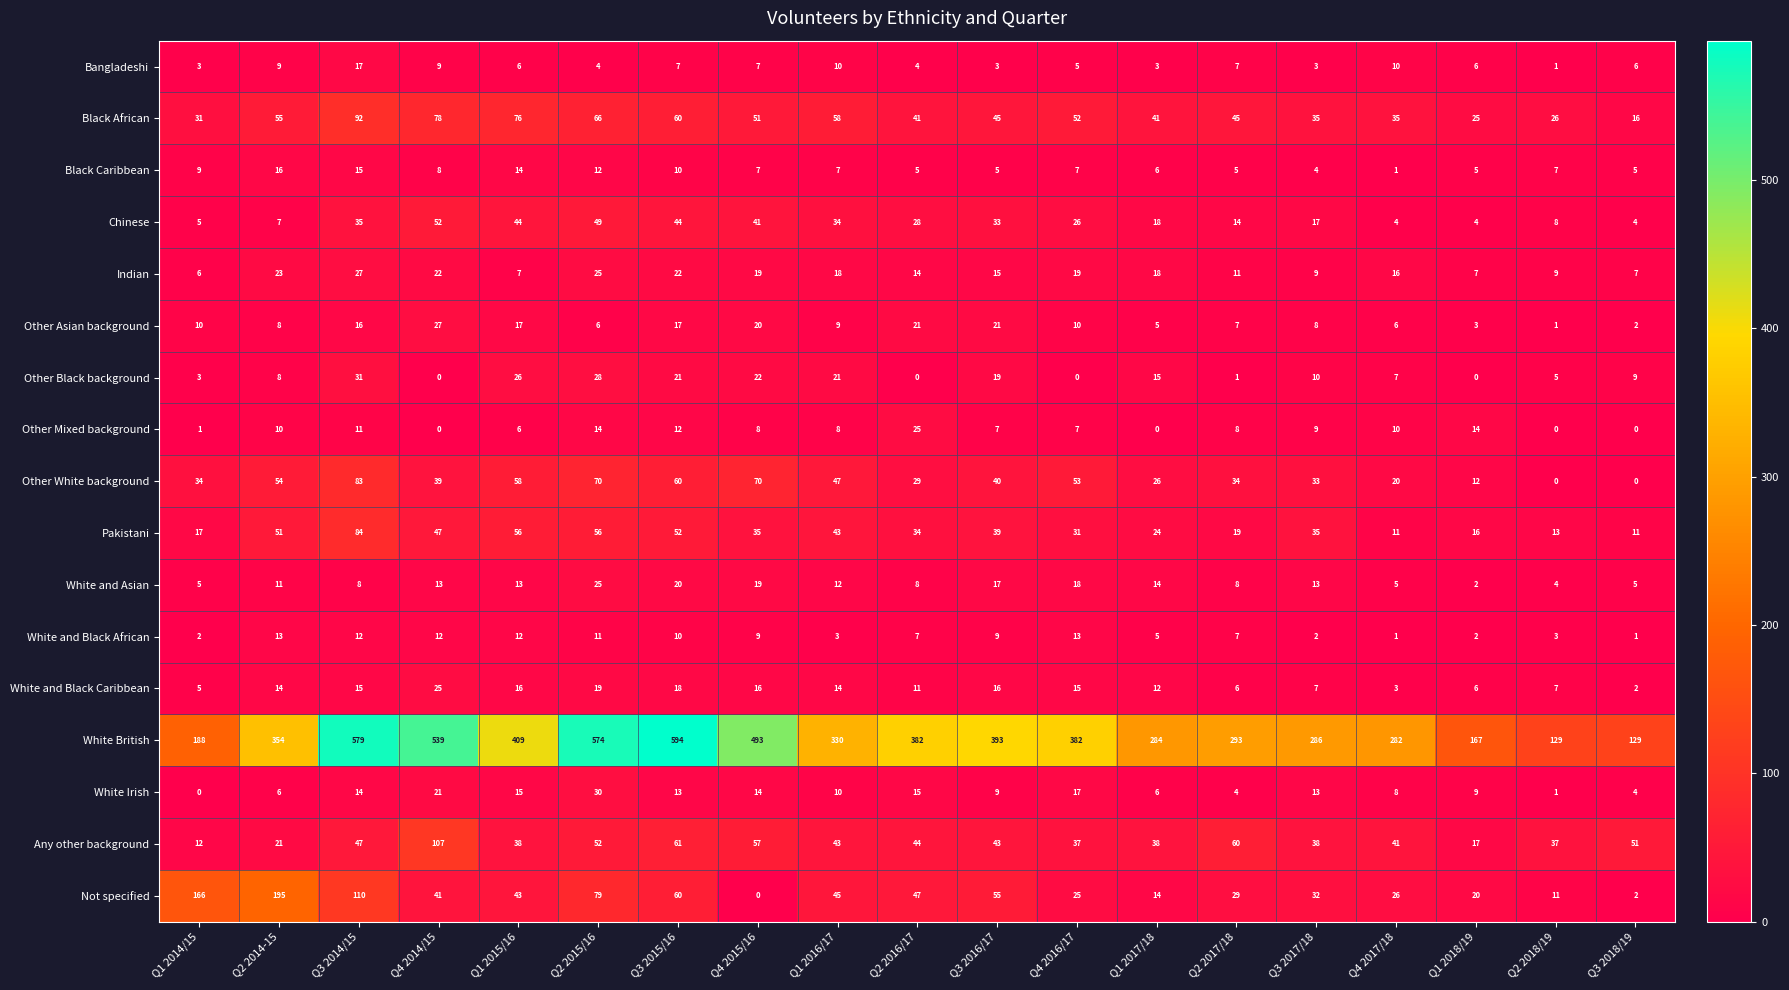

What is the sum of the White and Asian values at Q4 2016/17 and Q1 2018/19?

20